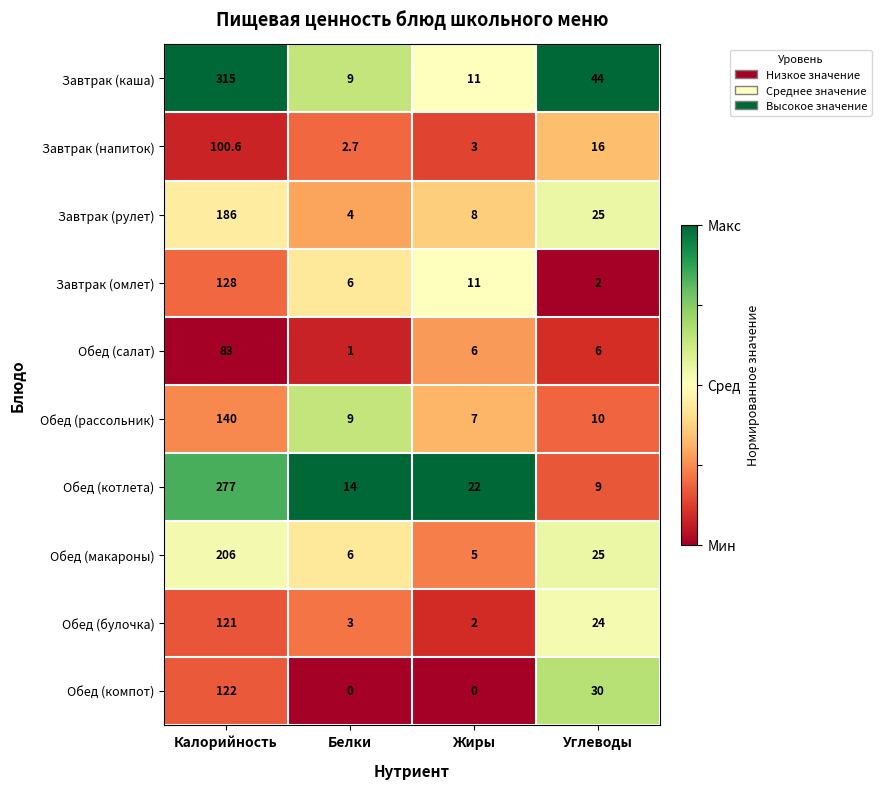

What is the total value across all series at Жиры?

75.0